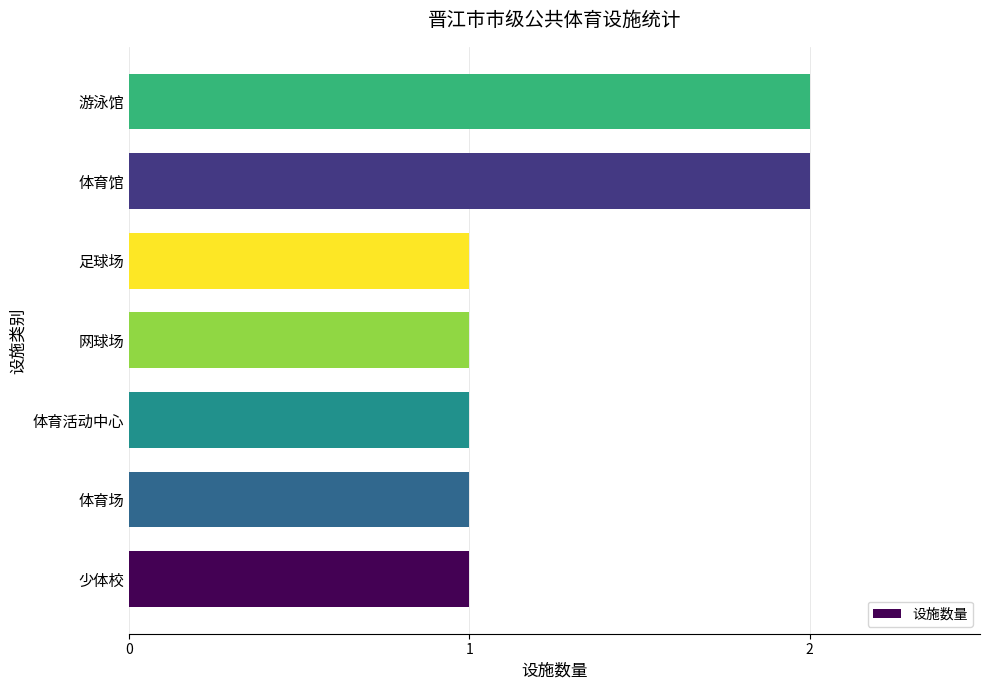

How many bars are there in total?

7